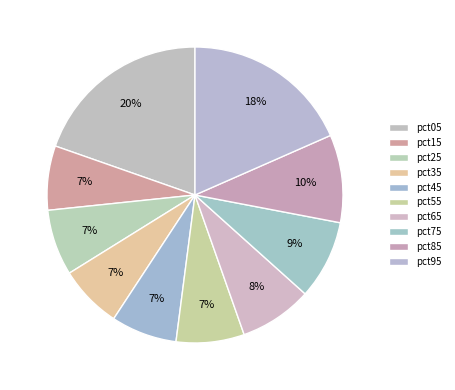

To the nearest percent, what portion does pct15 represent?

7%